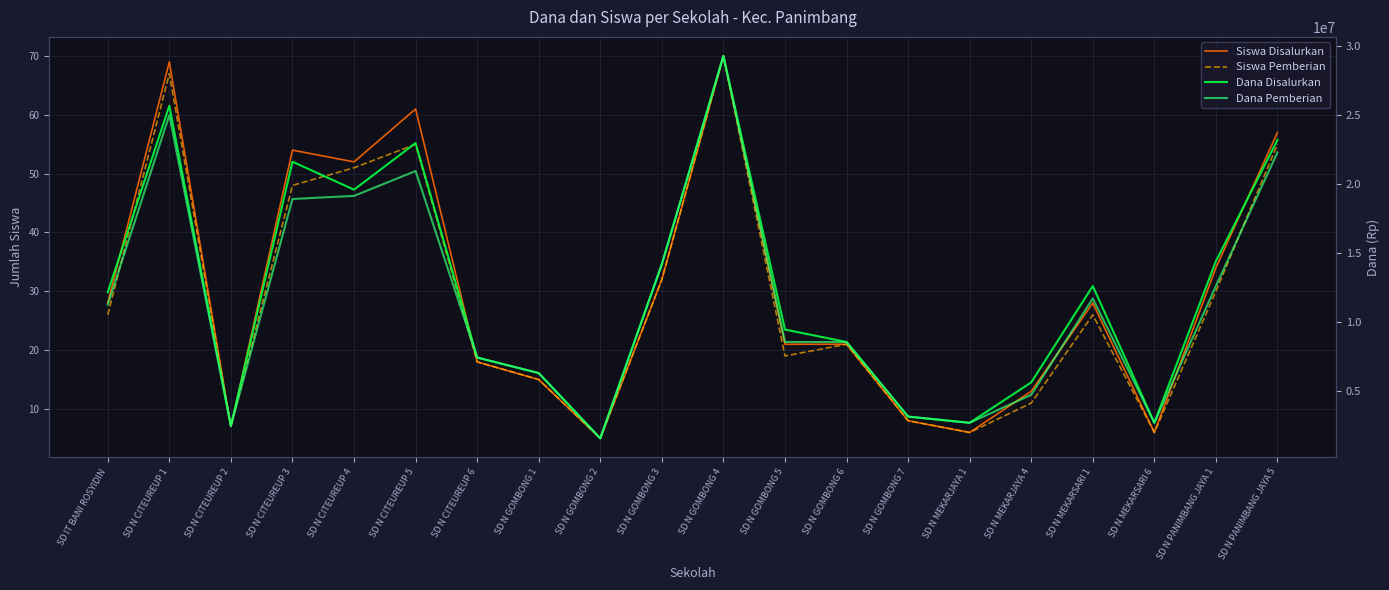

Reading left to right, list all the values displayed in this chart.

Siswa Disalurkan: 28	69	7	54	52	61	18	15	5	32	70	21	21	8	6	13	28	6	34	57
Siswa Pemberian: 26	67	7	48	51	55	18	15	5	32	70	19	21	8	6	11	26	6	30	55
Dana Disalurkan: 12150000	25650000	2475000	21600000	19575000	22950000	7425000	6300000	1575000	14175000	29250000	9450000	8550000	3150000	2700000	5625000	12600000	2700000	14400000	23175000
Dana Pemberian: 11250000	24975000	2475000	18900000	19125000	20925000	7425000	6300000	1575000	14175000	29250000	8550000	8550000	3150000	2700000	4725000	11700000	2700000	12600000	22275000